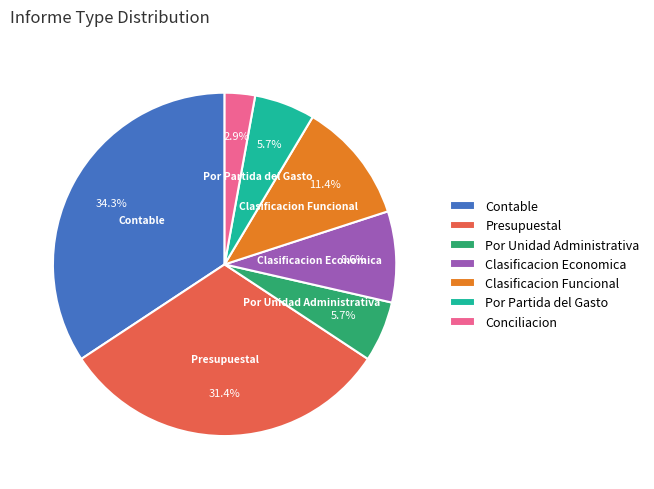

Approximately how many times larger is the value at Conciliacion compared to Clasificacion Funcional?

0.3